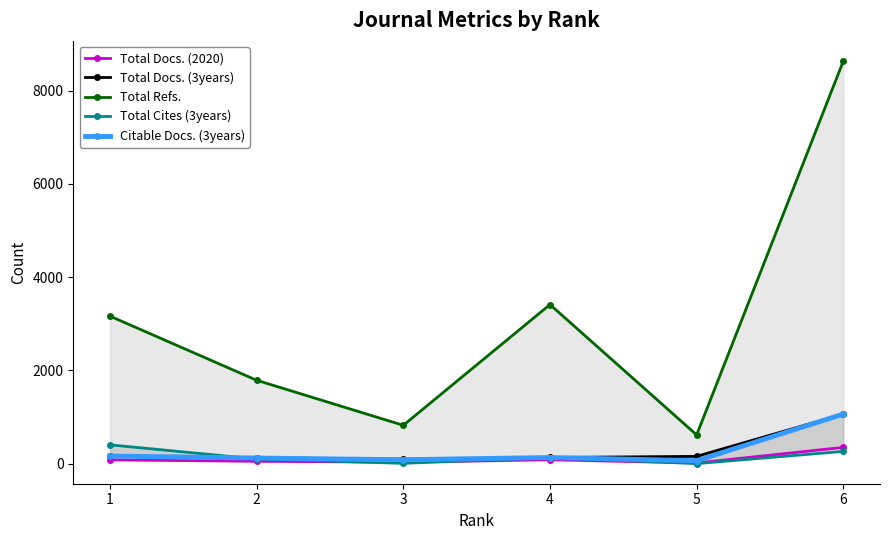

How many interior local peaks does the Citable Docs. (3years) series have?

1